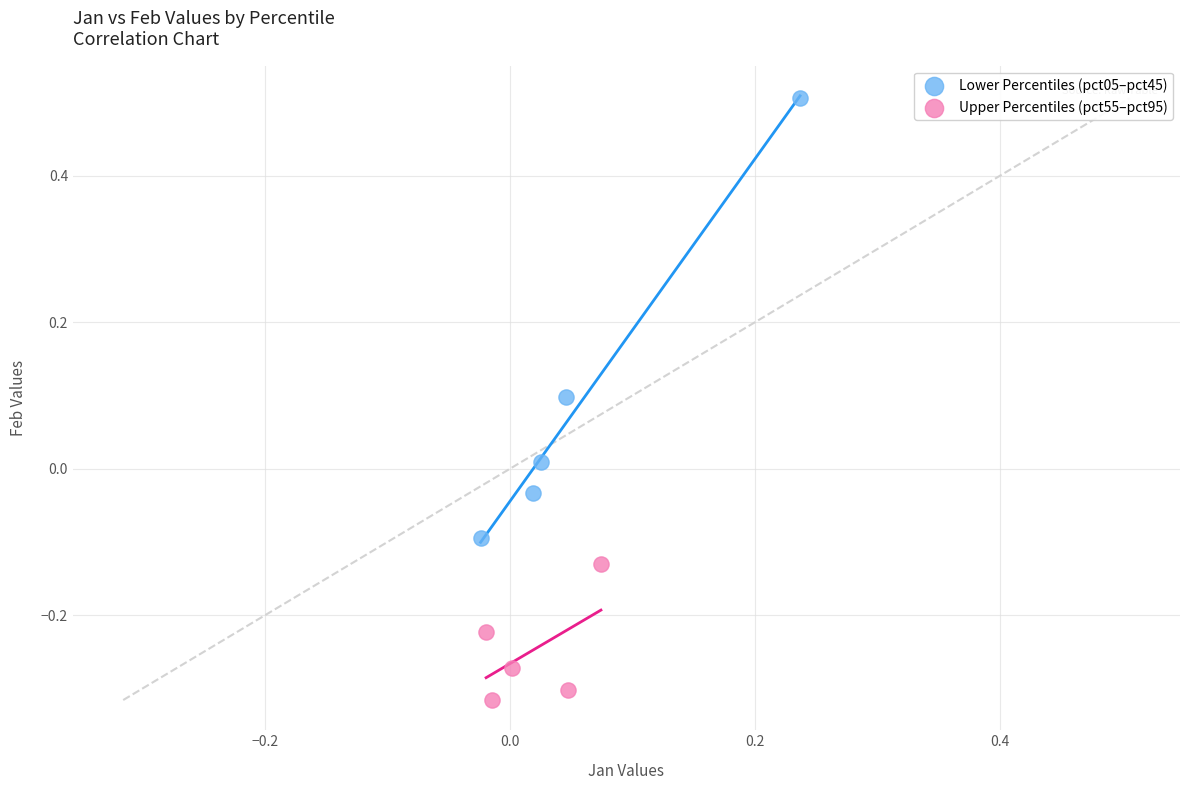

What are all the series names shown in the legend?

Lower Percentiles (pct05–pct45), Upper Percentiles (pct55–pct95)